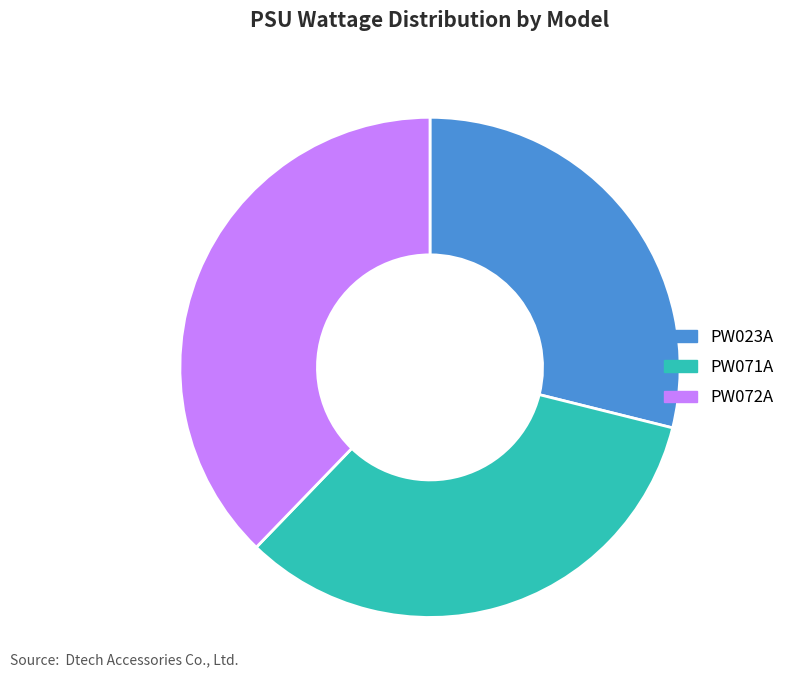

What is the ratio of the value at PW072A to the value at PW071A?

1.1